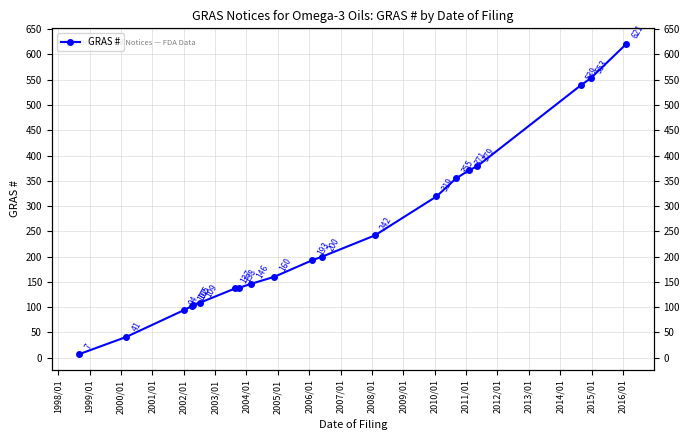

What is the ratio of the value at 2011/01 to the value at 2005/01?

2.4